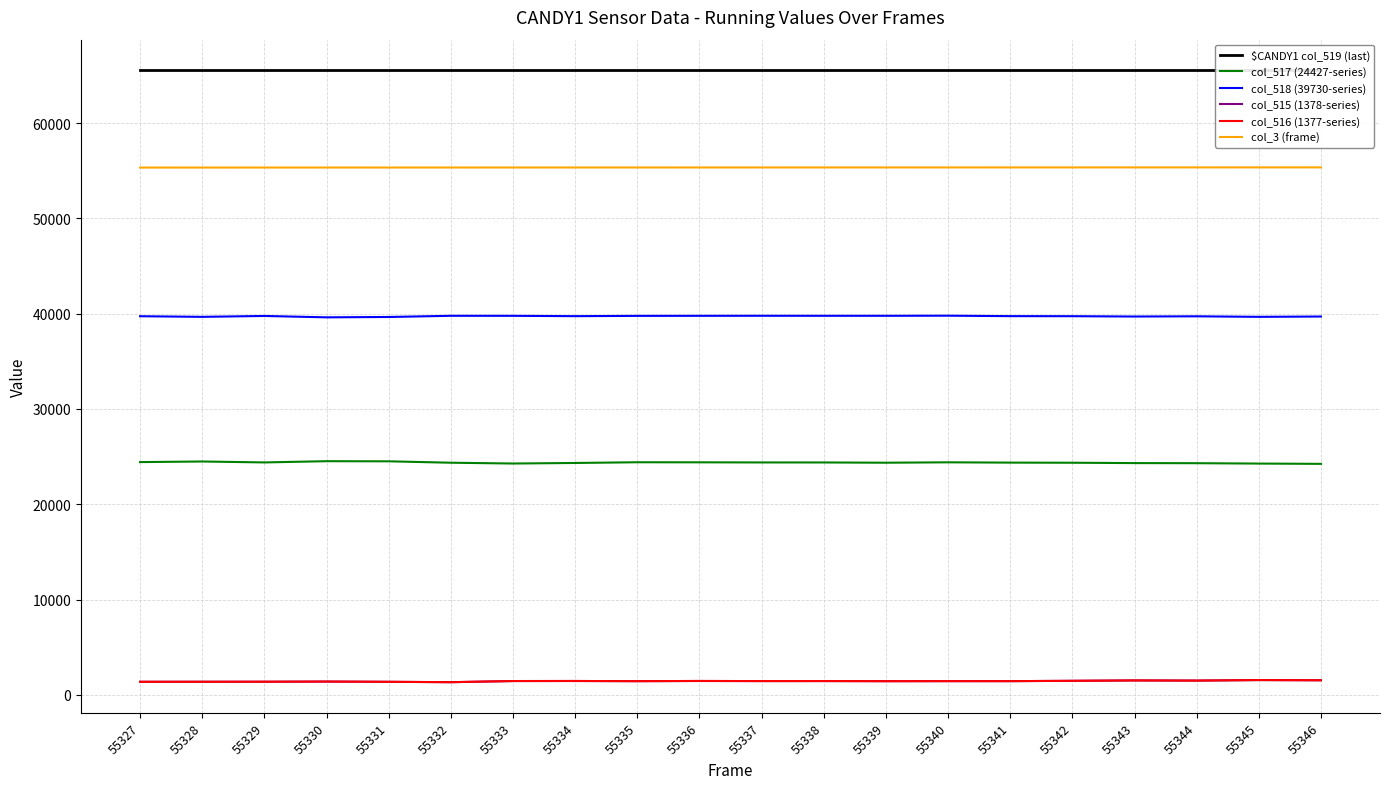

How many data points does each series have?

20